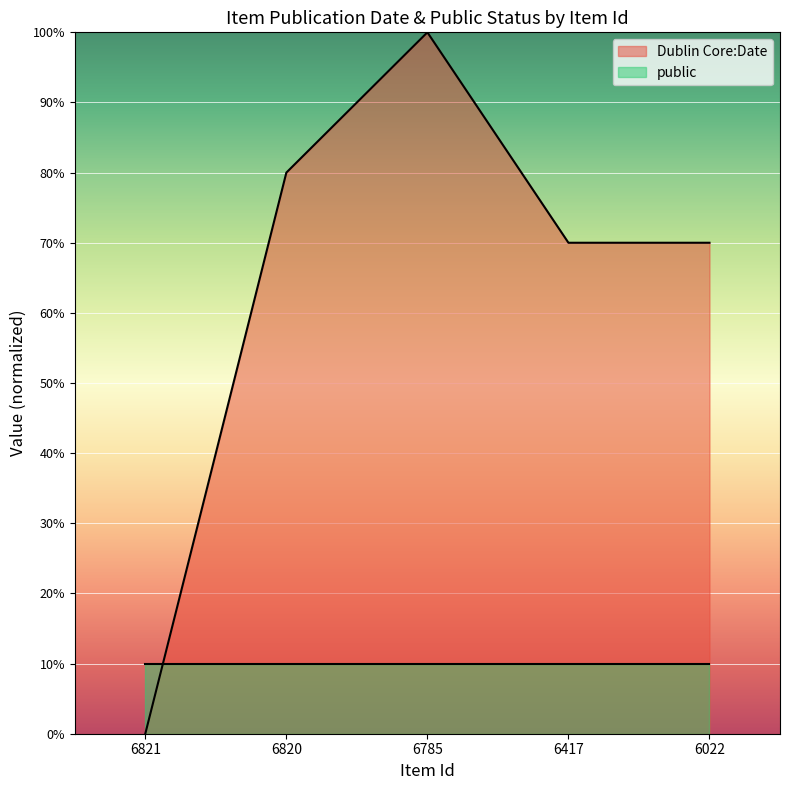

Count the values in the range 70 to 80.

3